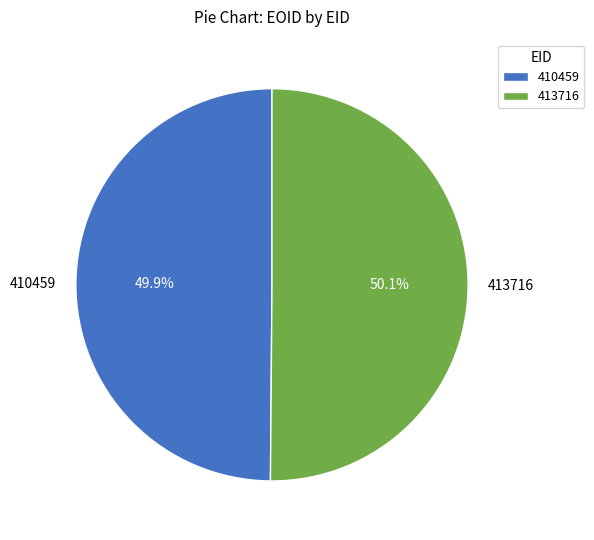

What is the total percentage of 410459 and 413716?

100.0%